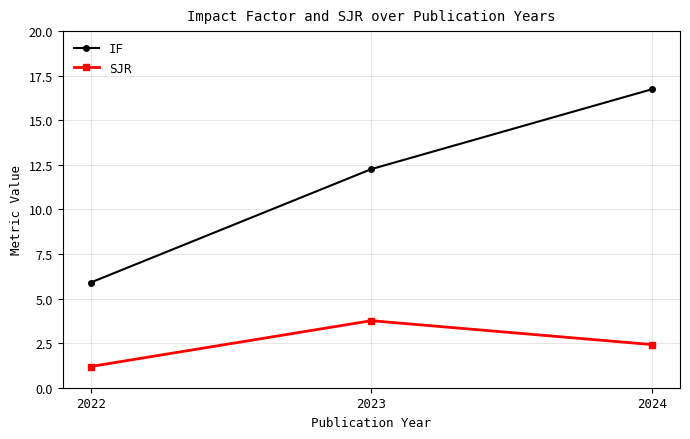

At 2023, list the series in order from smallest to largest.

SJR, IF